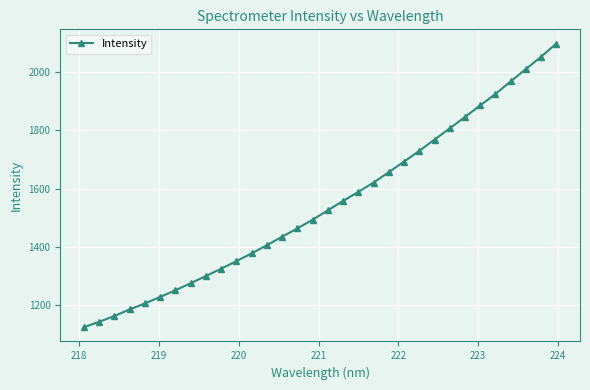

What is the minimum value shown in the chart?

1122.5